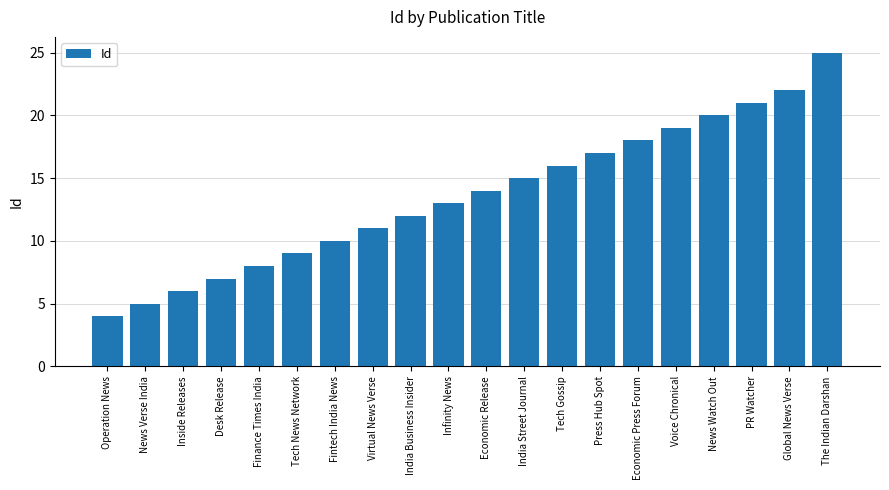

What position from the left is Fintech India News?

7